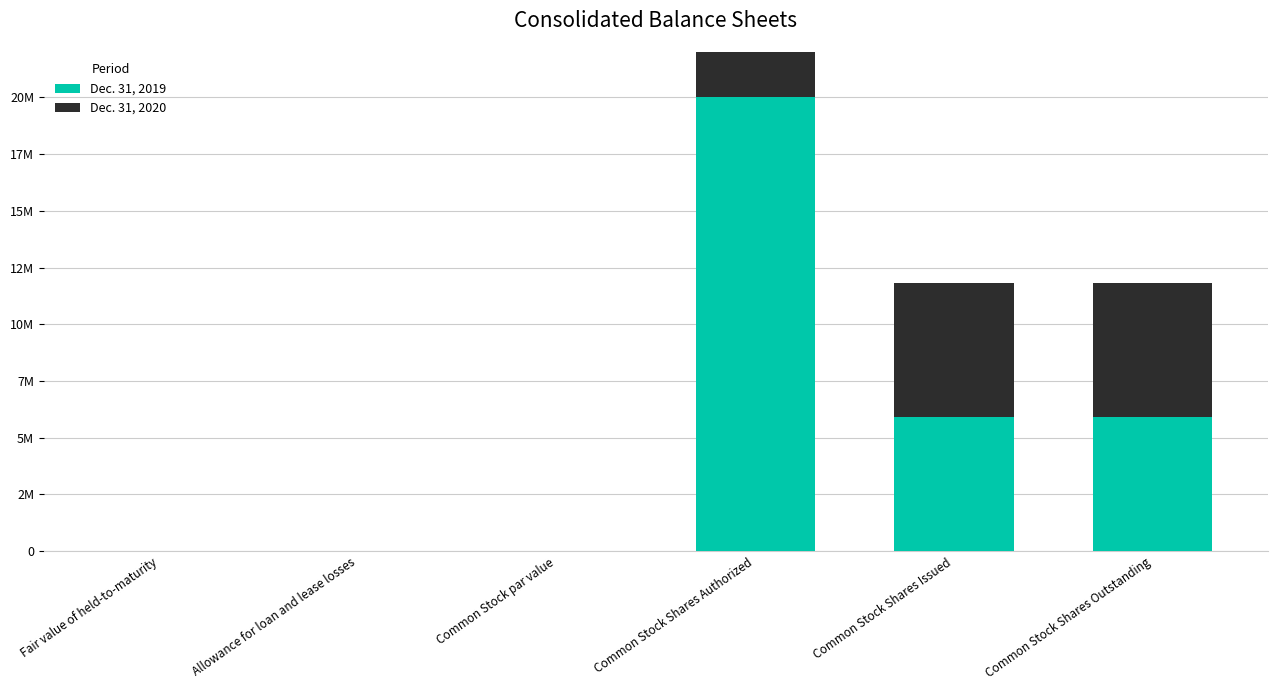

Reading right to left, what are all the values shown in this chart?

Dec. 31, 2019: Common Stock Shares Outstanding=5898878	Common Stock Shares Issued=5898878	Common Stock Shares Authorized=20000000	Common Stock par value=0	Allowance for loan and lease losses=5138	Fair value of held-to-maturity=266
Dec. 31, 2020: Common Stock Shares Outstanding=5937529	Common Stock Shares Issued=5937529	Common Stock Shares Authorized=20000000	Common Stock par value=0	Allowance for loan and lease losses=6628	Fair value of held-to-maturity=13